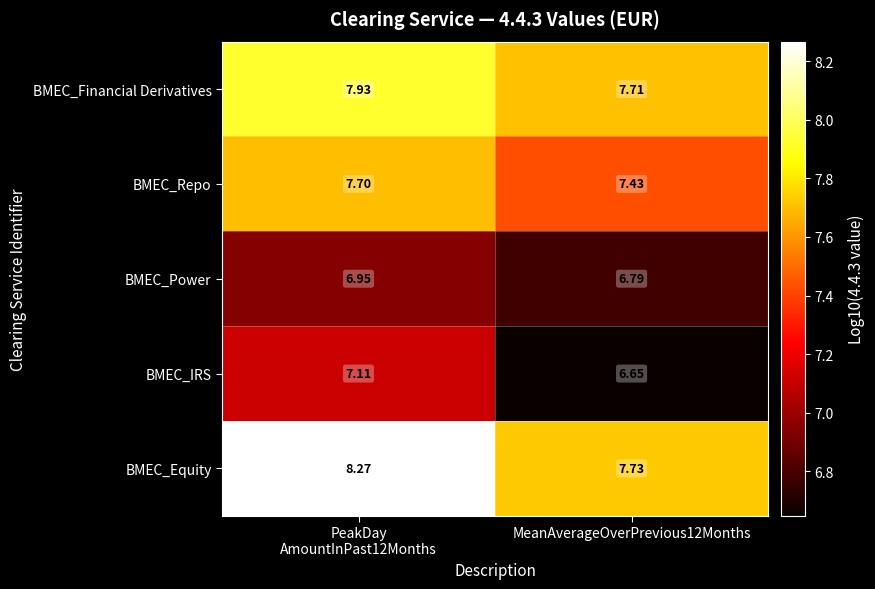

Is the value of BMEC_Equity at MeanAverageOverPrevious12Months greater than the value of BMEC_IRS at MeanAverageOverPrevious12Months?

Yes